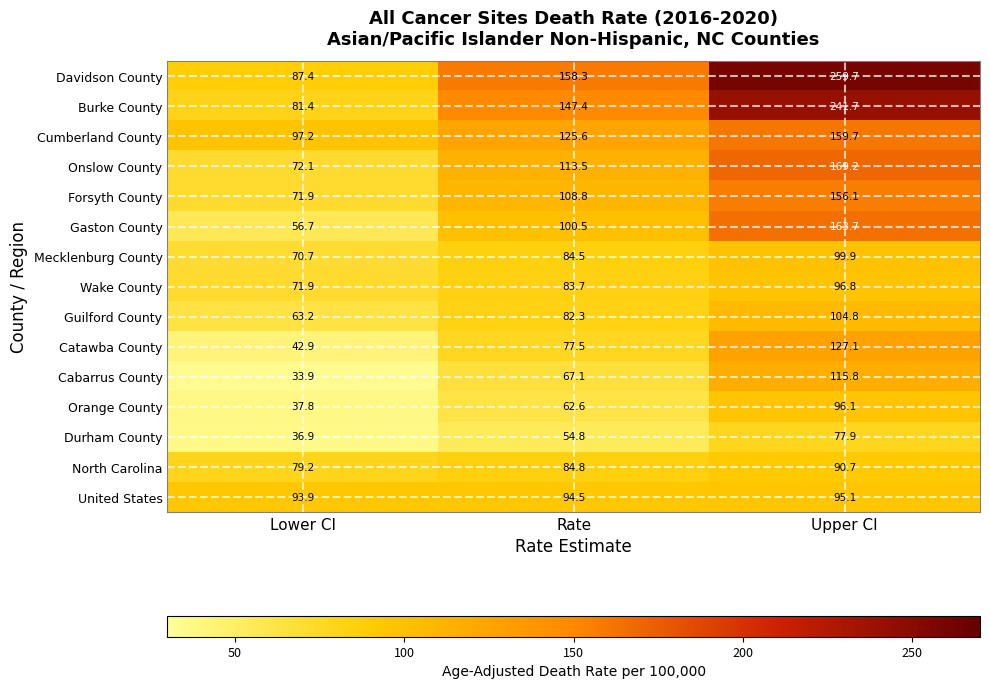

At which category does the chart reach its minimum across all series?

Lower CI